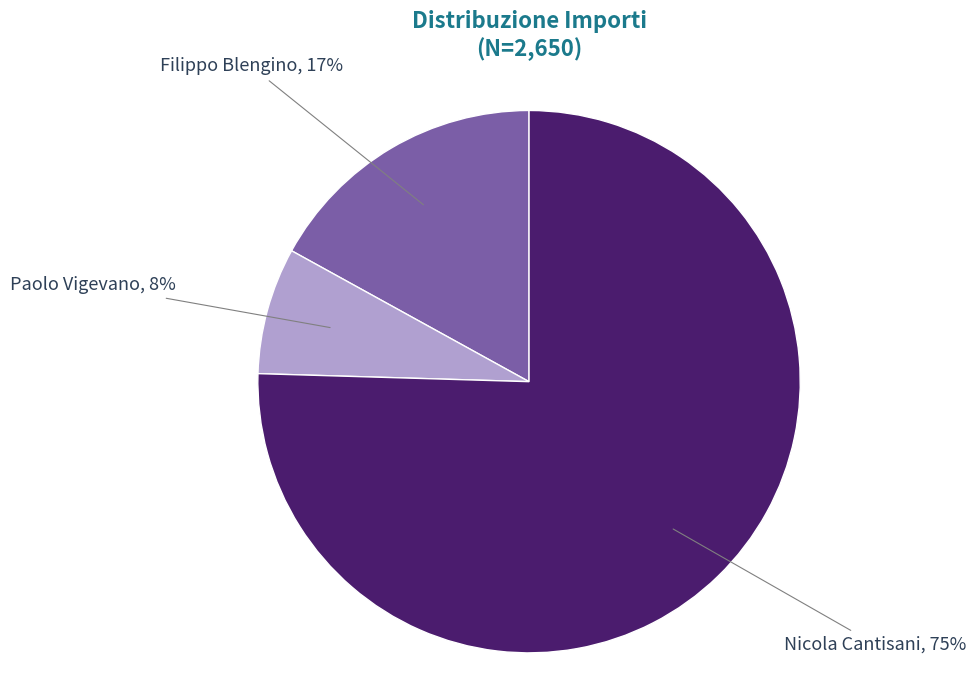

Is there any slice that represents more than half of the pie?

Yes